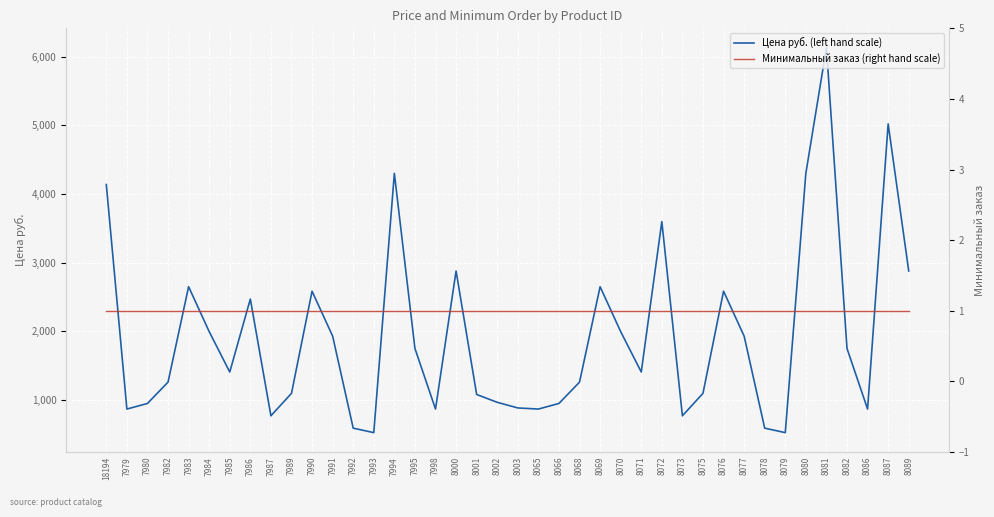

Between 7991 and 8070, which series saw the biggest shift?

Цена руб. (left hand scale)